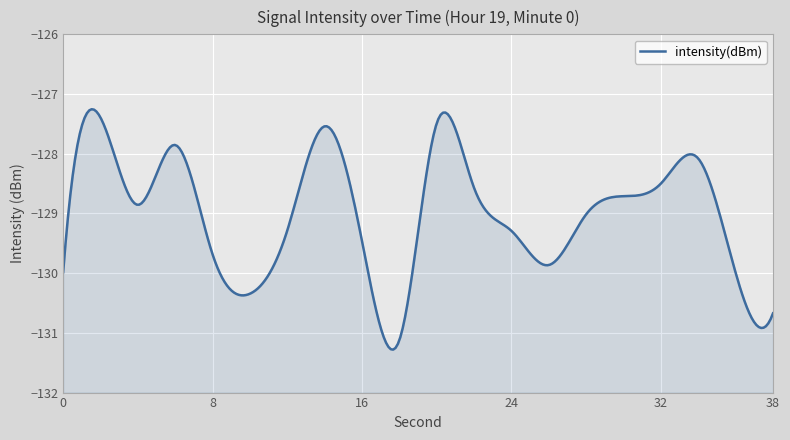

What is the smallest value displayed?

-131.1